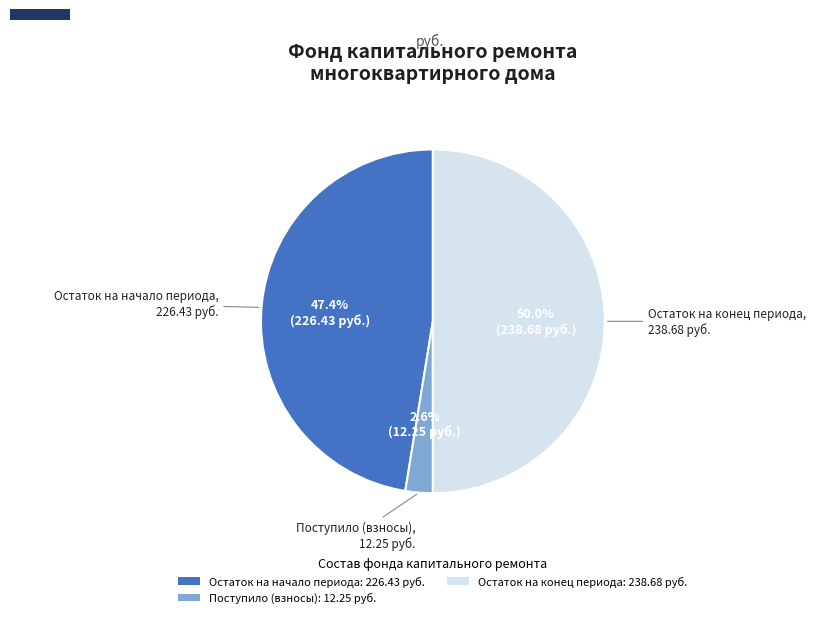

How much of the chart is everything except Остаток на конец периода: 238.68 руб.?

50.0%